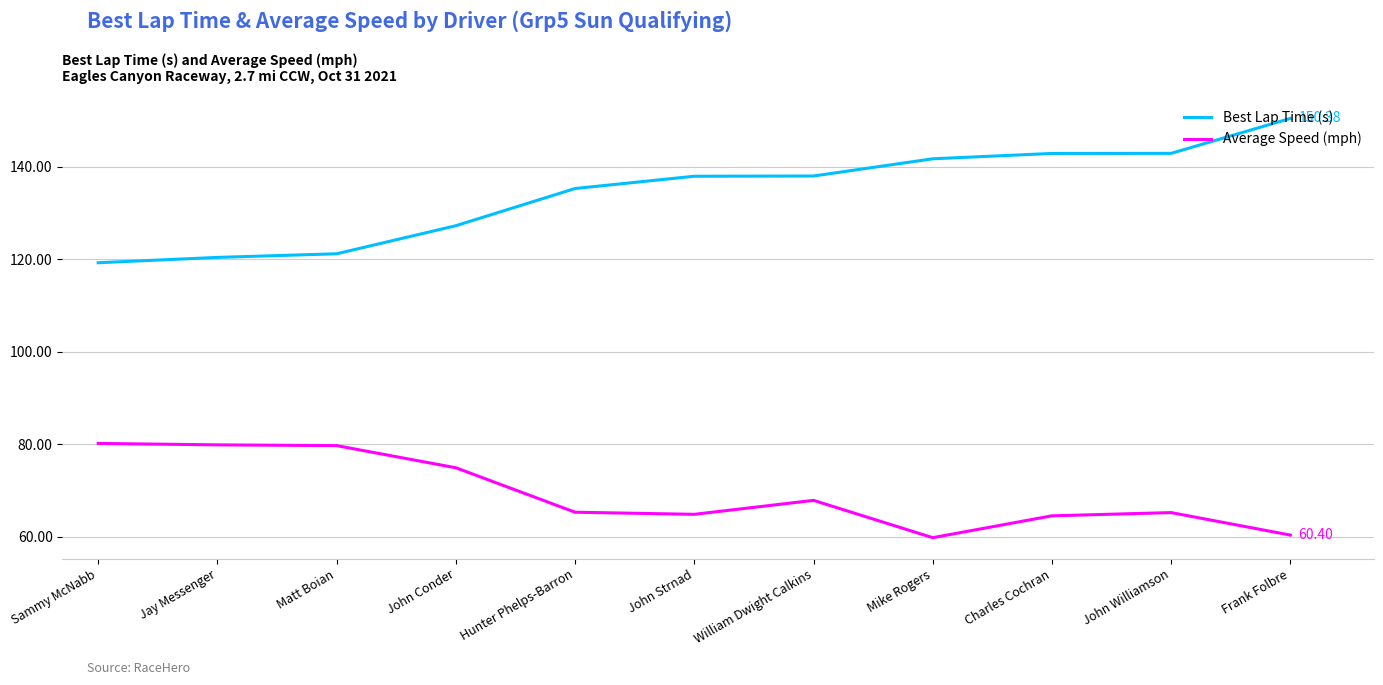

Which series has the largest total across all categories?

Best Lap Time (s)